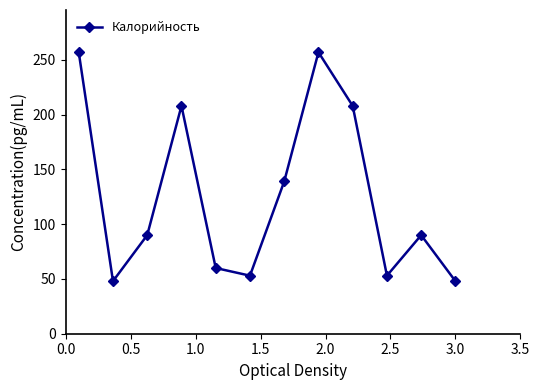

Is this an area chart (filled region under the line)?

No